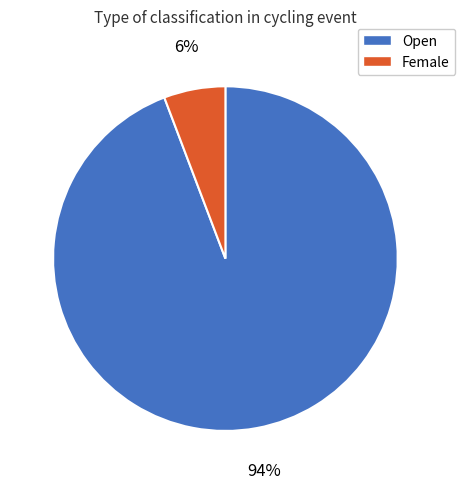

Which slice is the largest?

Open